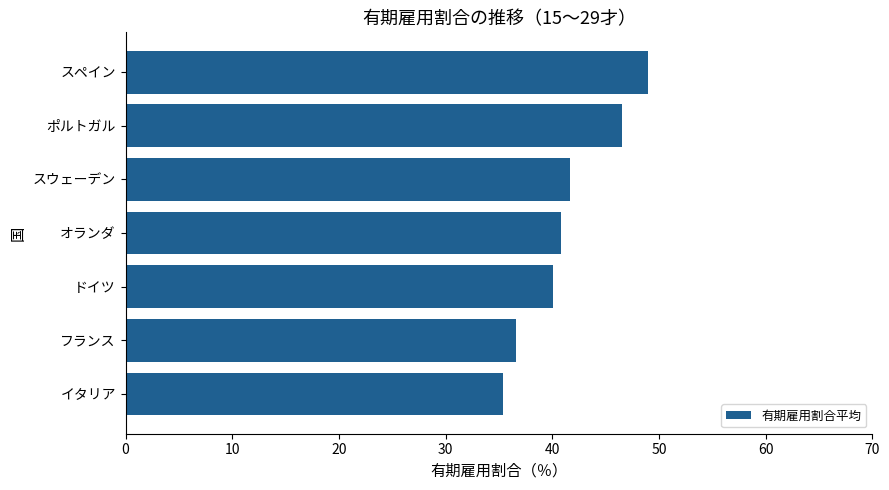

Which has a higher value, イタリア or ポルトガル?

ポルトガル